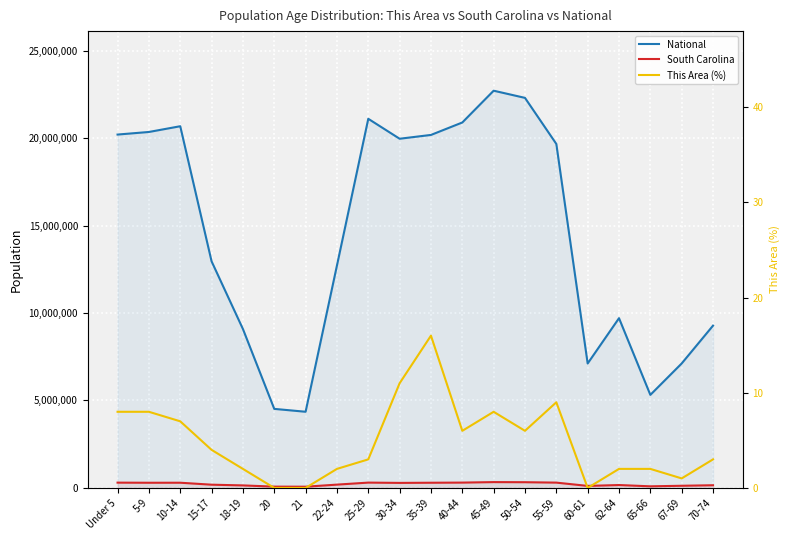

True or false: South Carolina and National cross at least once.

False